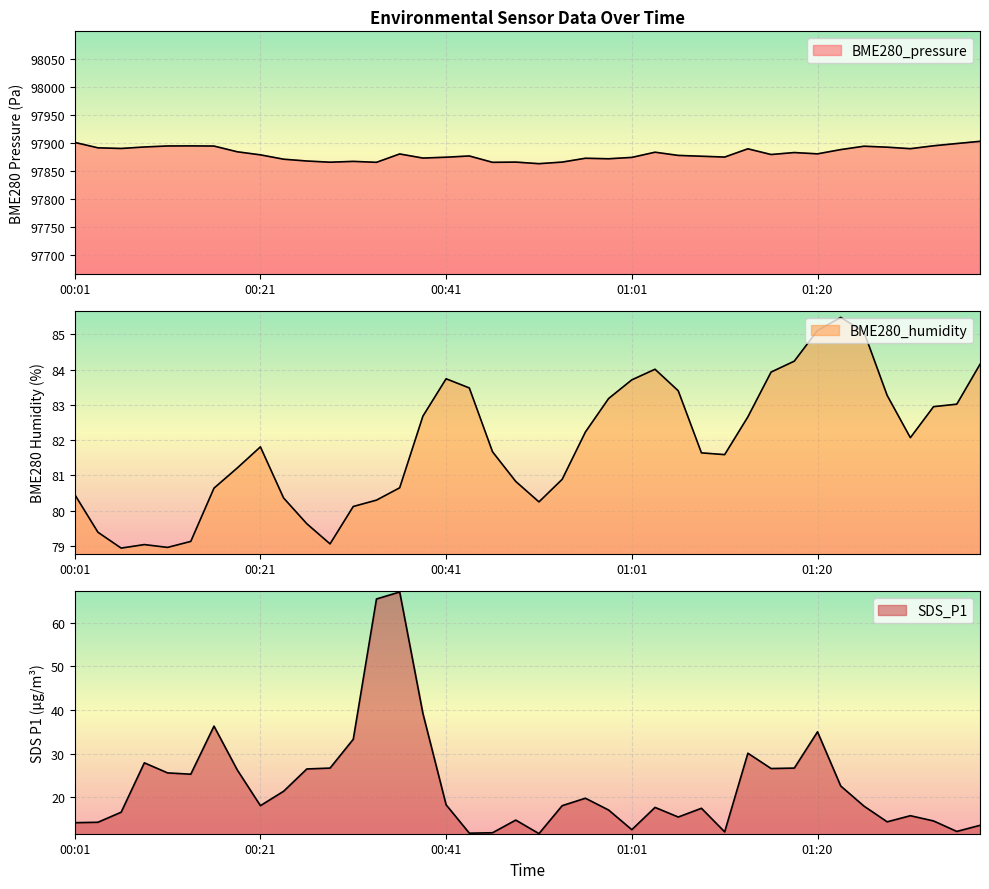

True or false: BME280_humidity has a value of 142.2 at 01:28.

False